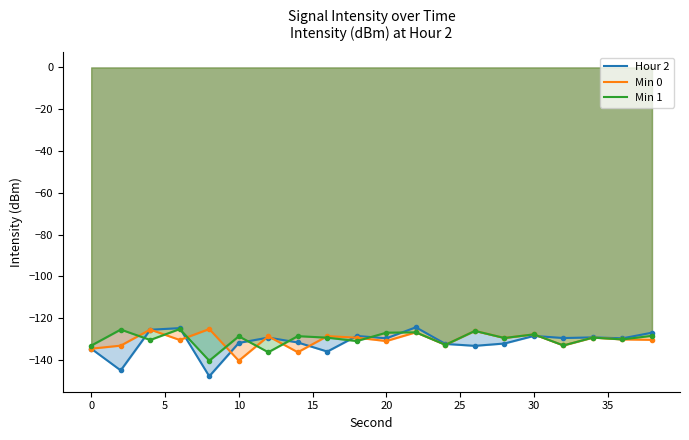

Reading left to right, extract all data points from this chart.

Hour 2: 0=-134.5	2=-144.9	4=-125.5	6=-124.7	8=-147.7	10=-131.8	12=-129.2	14=-131.6	16=-135.9	18=-128.4	20=-129.6	22=-124.3	24=-132.3	26=-133.2	28=-132.1	30=-128.4	32=-129.4	34=-129.1	36=-129.6	38=-126.9
Min 0: 0=-134.5	2=-133.1	4=-125.4	6=-130.4	8=-125.1	10=-140.3	12=-128.6	14=-136.2	16=-128.5	18=-129.3	20=-130.9	22=-126.7	24=-132.7	26=-126.0	28=-129.4	30=-127.7	32=-133.0	34=-129.2	36=-130.1	38=-130.3
Min 1: 0=-133.1	2=-125.4	4=-130.4	6=-125.1	8=-140.3	10=-128.6	12=-136.2	14=-128.5	16=-129.3	18=-130.9	20=-126.9	22=-126.7	24=-132.7	26=-126.0	28=-129.4	30=-127.7	32=-133.0	34=-129.2	36=-130.1	38=-128.4